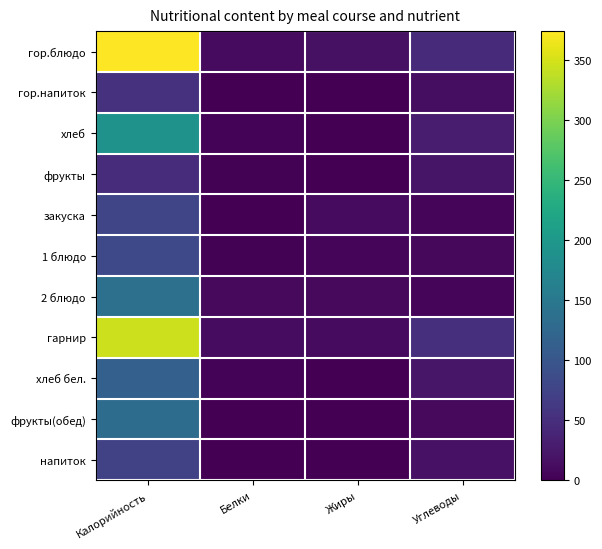

Between Белки and Углеводы, which is larger?

Углеводы